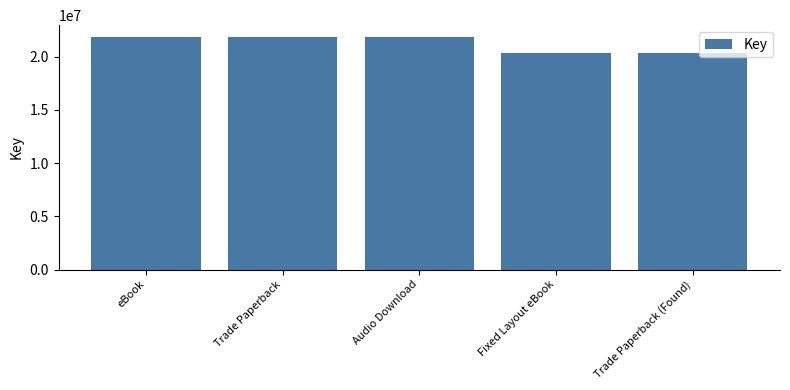

How many data points does each series have?

5